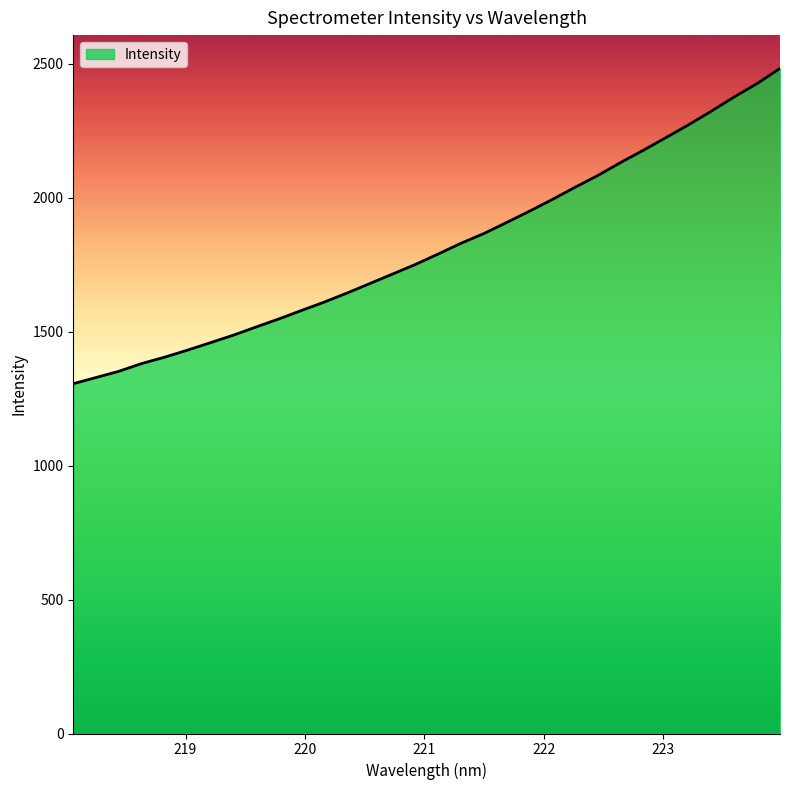

What is the difference between the maximum and minimum values?

1177.4